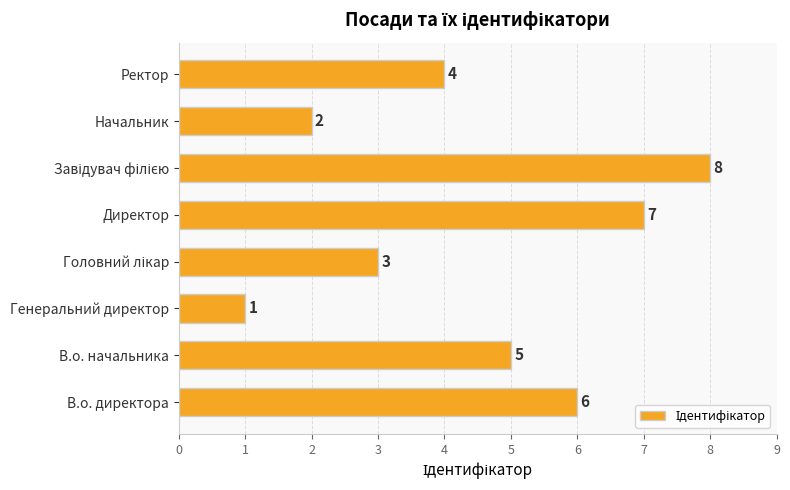

What is the ratio of the value at Директор to the value at Начальник?

3.5